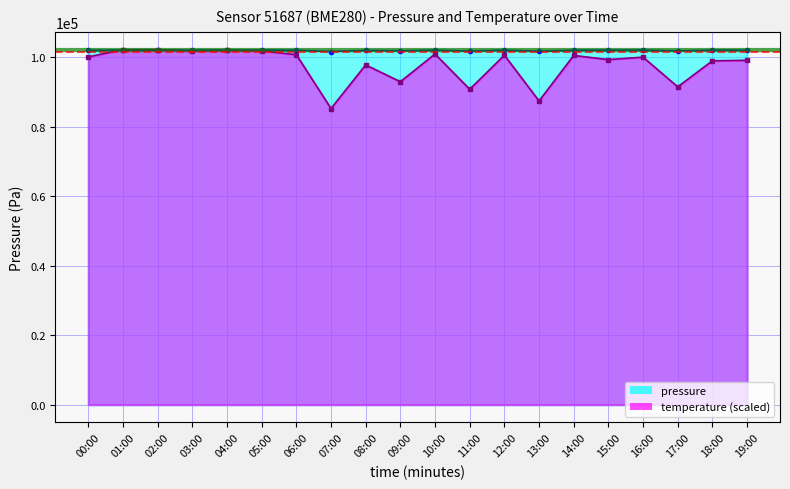

What is the difference between the temperature values at 12:00 and 06:00?

140.0